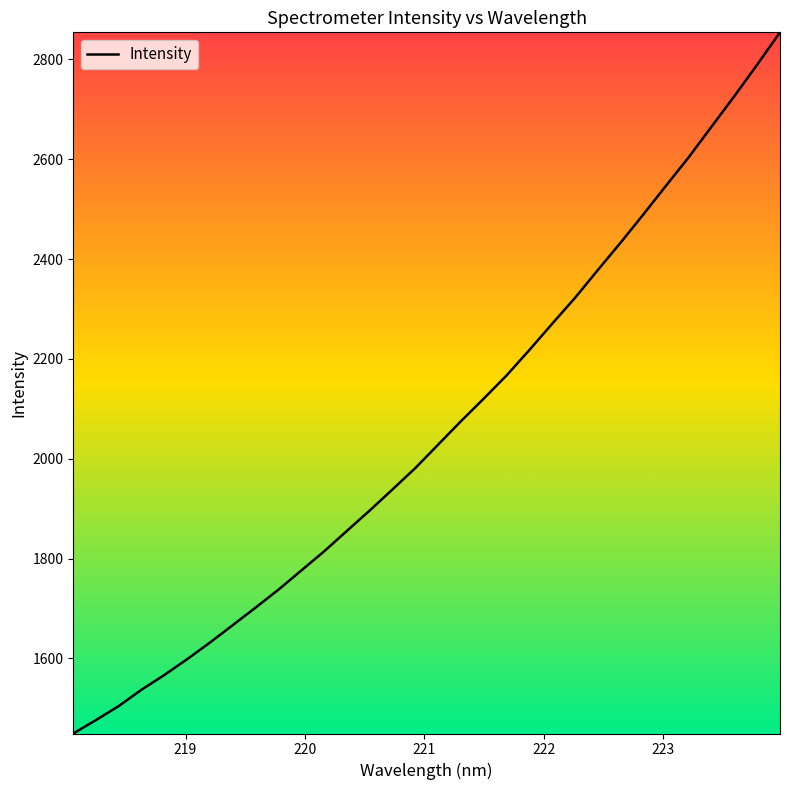

Reading left to right, list all the values displayed in this chart.

1449.6	1476.7	1504.8	1537.6	1567.1	1598.8	1632.1	1667.1	1702.2	1738.0	1776.4	1814.7	1855.7	1896.6	1938.8	1981.6	2028.5	2075.4	2120.7	2167.0	2218.0	2270.5	2322.3	2377.9	2432.8	2489.4	2547.2	2604.4	2665.6	2726.6	2789.6	2854.2